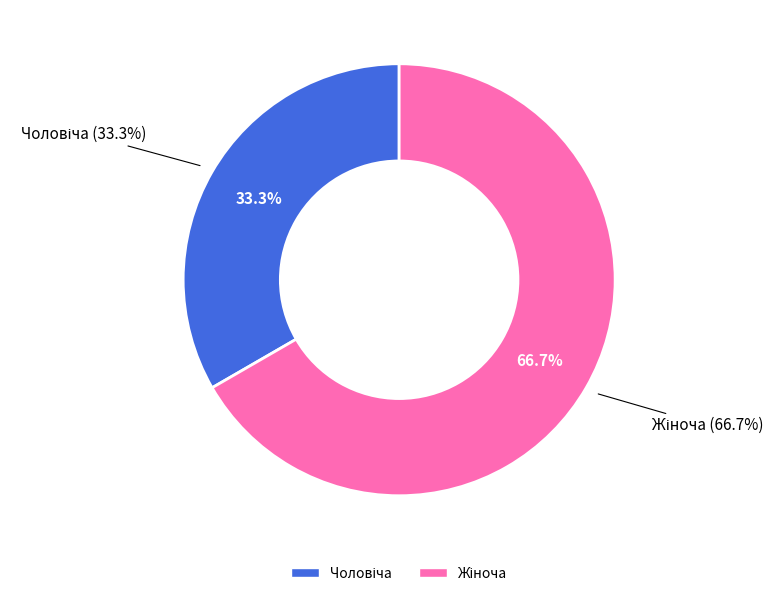

To the nearest percent, what percentage of the pie is Чоловіча?

33%